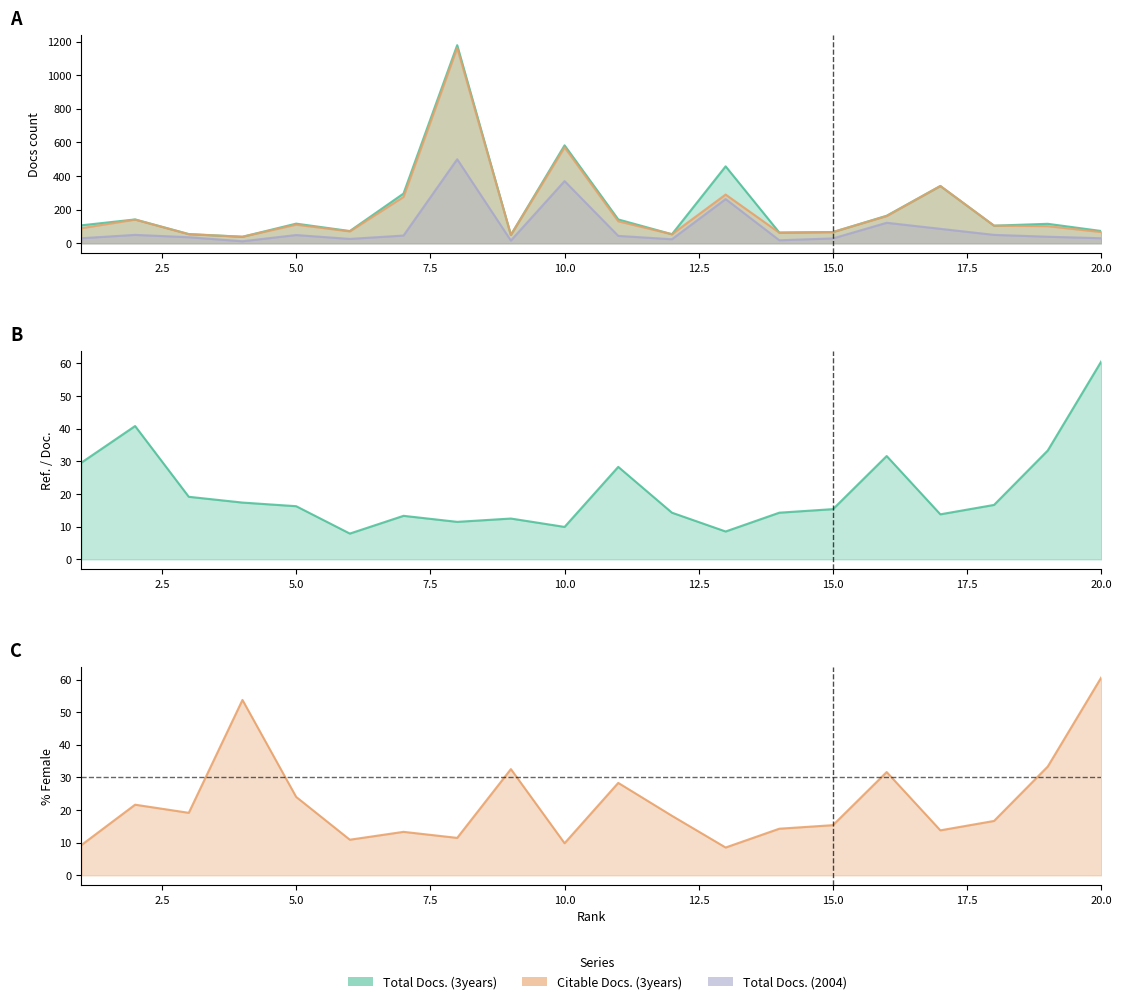

True or false: Citable Docs. (3years) and Total Docs. (3years) cross at least once.

False